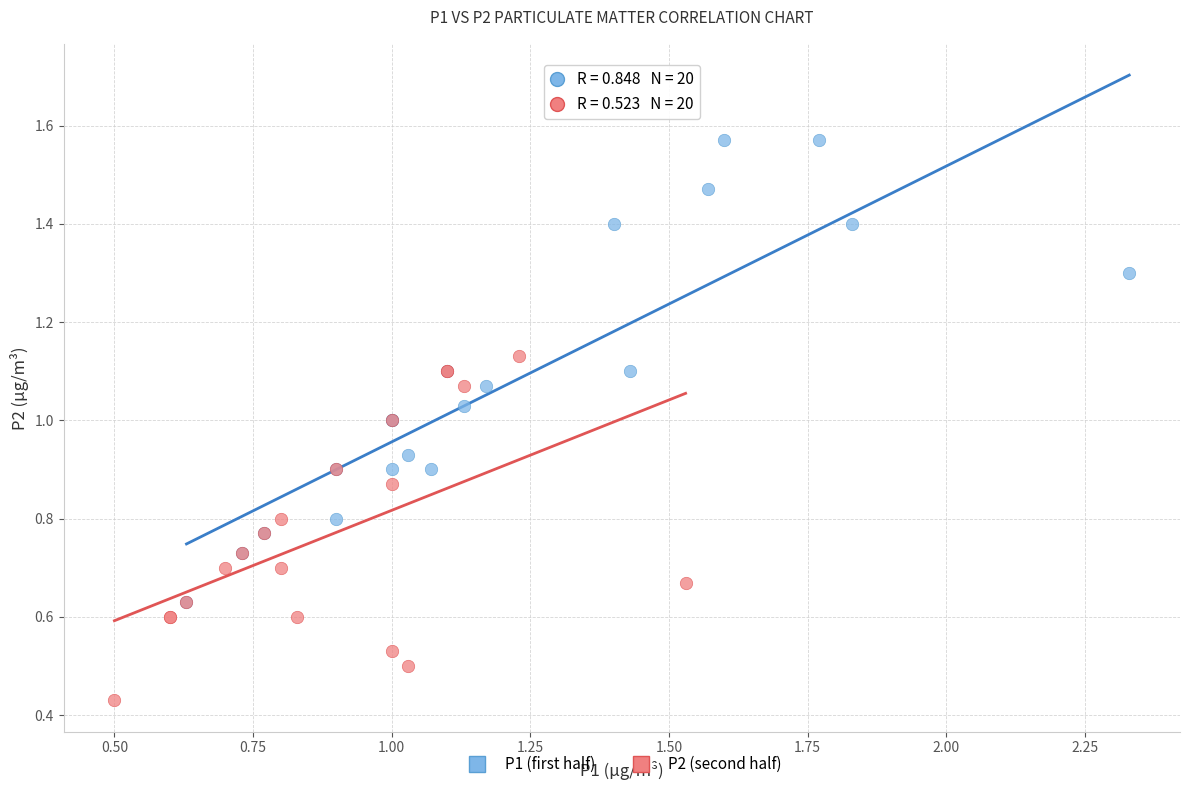

Which series has the largest Y range (max minus min)?

P1 (first half)